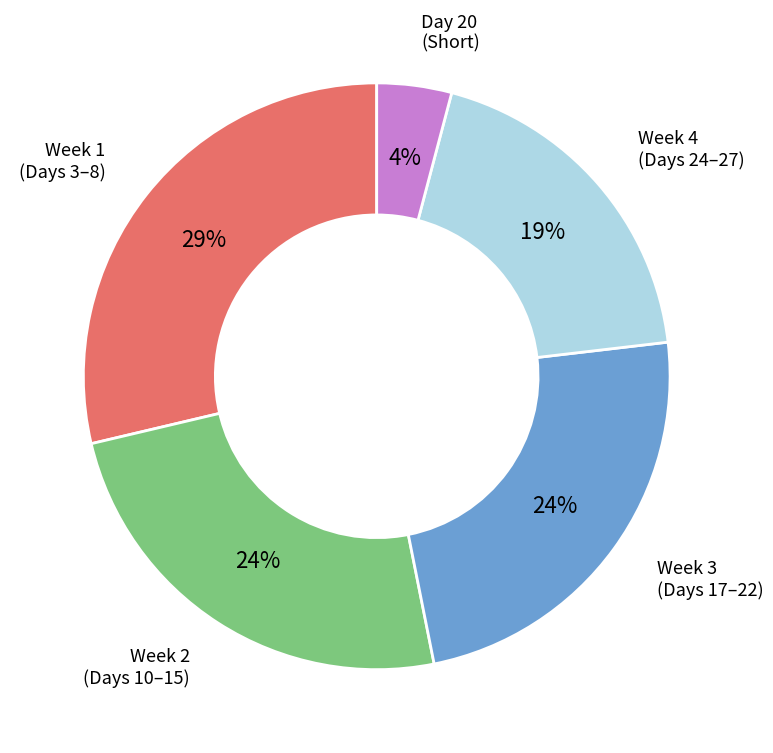

To the nearest percent, what is the average slice percentage?

20%